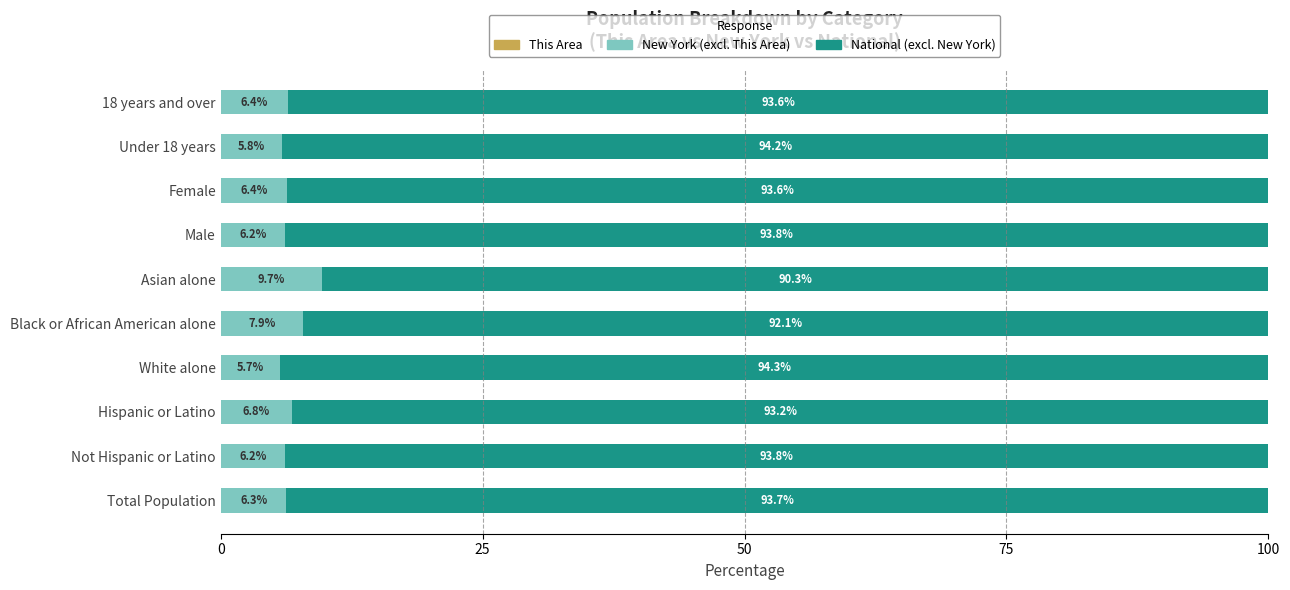

What is the total value across all series at Female?

100.0